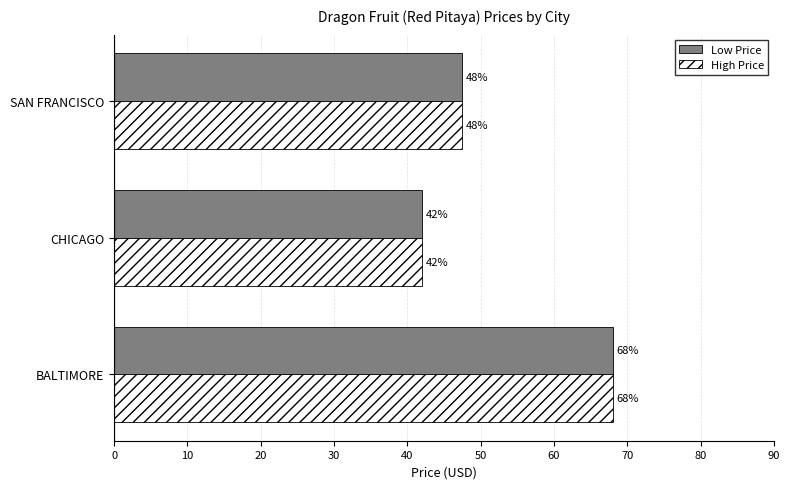

What is the difference between the maximum and minimum values in the Low Price series?

26.0